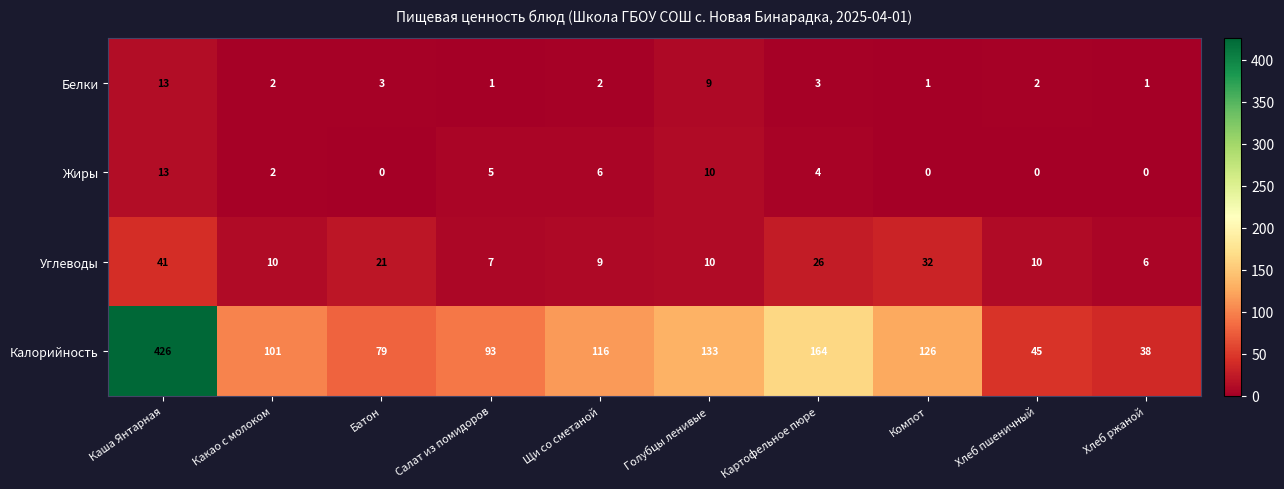

Which series has the largest total across all categories?

Калорийность